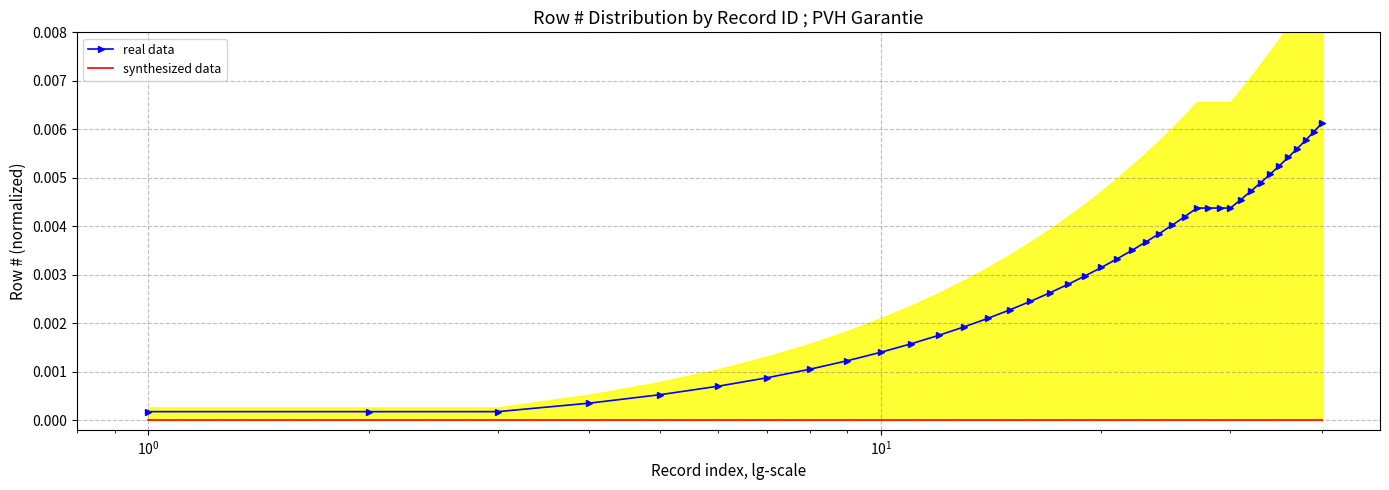

True or false: synthesized data and real data cross at least once.

False